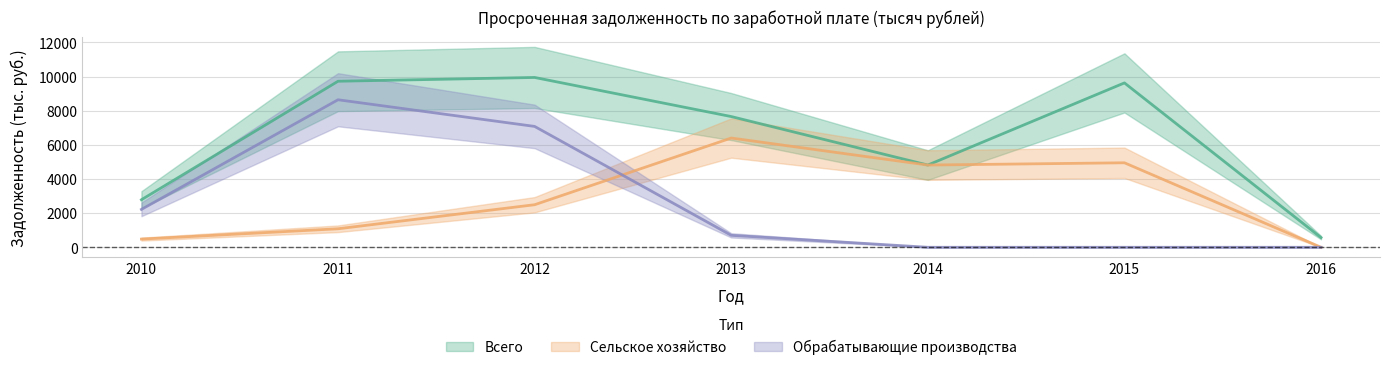

True or false: Всего has a value of 16754 at 2015.

False